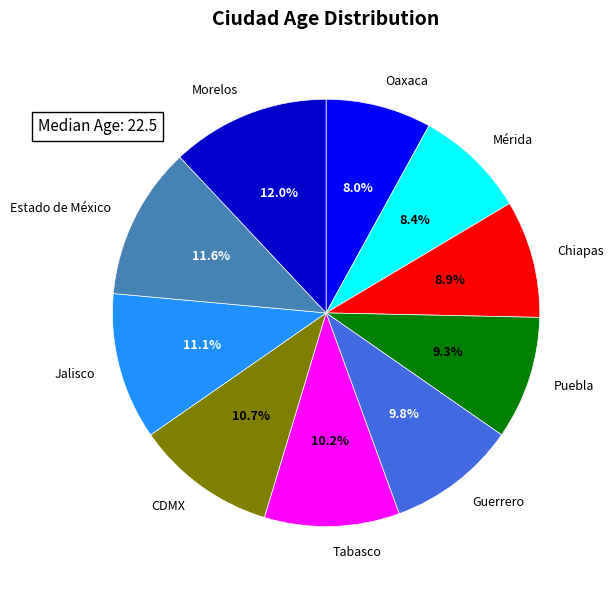

How many segments does this pie chart have?

10